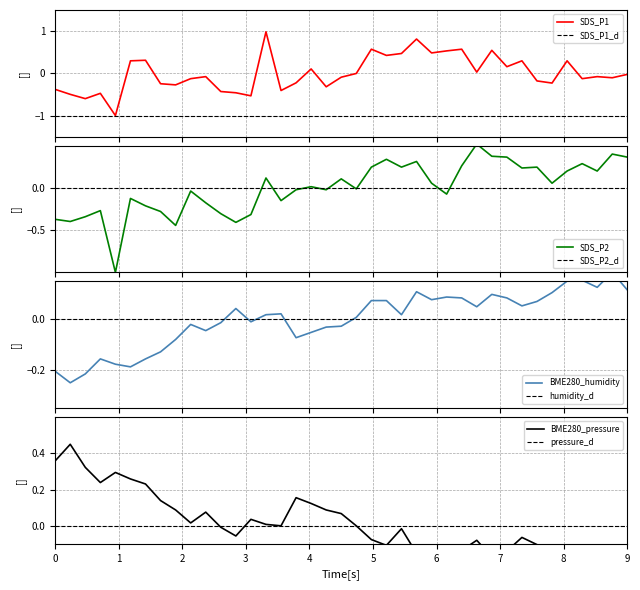

How many values in BME280_humidity are below zero?

17